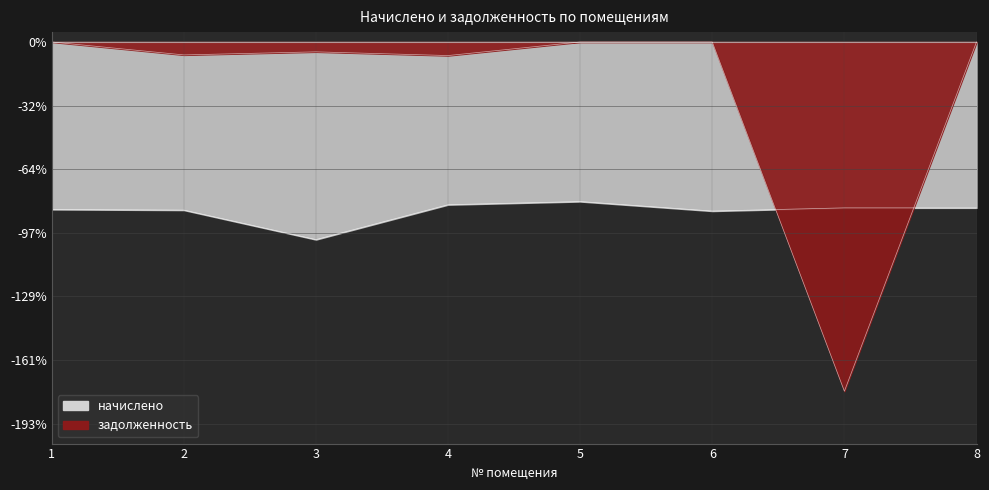

What value does the начислено series have at 1?

-84.8